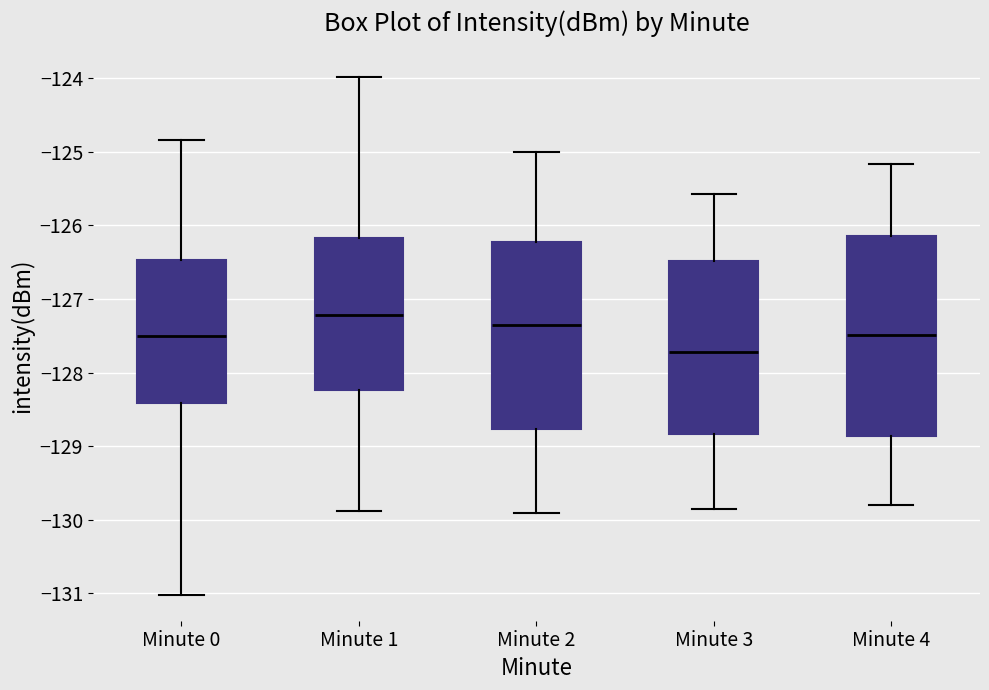

Reading left to right, transcribe this box plot: for each box, give where its median line is, the range the box spans, and where its two whiskers end, as read against the y-axis. The values are not printed on the chart, so give them approximately, as read against the axis.

Minute 0: median -127.5, box -128.4 to -126.5, whiskers -131.0 to -124.8
Minute 1: median -127.2, box -128.2 to -126.2, whiskers -129.9 to -124.0
Minute 2: median -127.4, box -128.8 to -126.2, whiskers -129.9 to -125.0
Minute 3: median -127.7, box -128.8 to -126.5, whiskers -129.9 to -125.6
Minute 4: median -127.5, box -128.9 to -126.1, whiskers -129.8 to -125.2